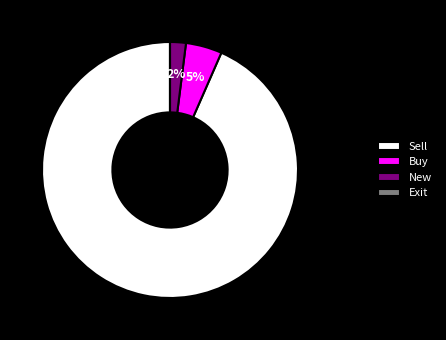

Between Buy and Sell, which is larger?

Sell